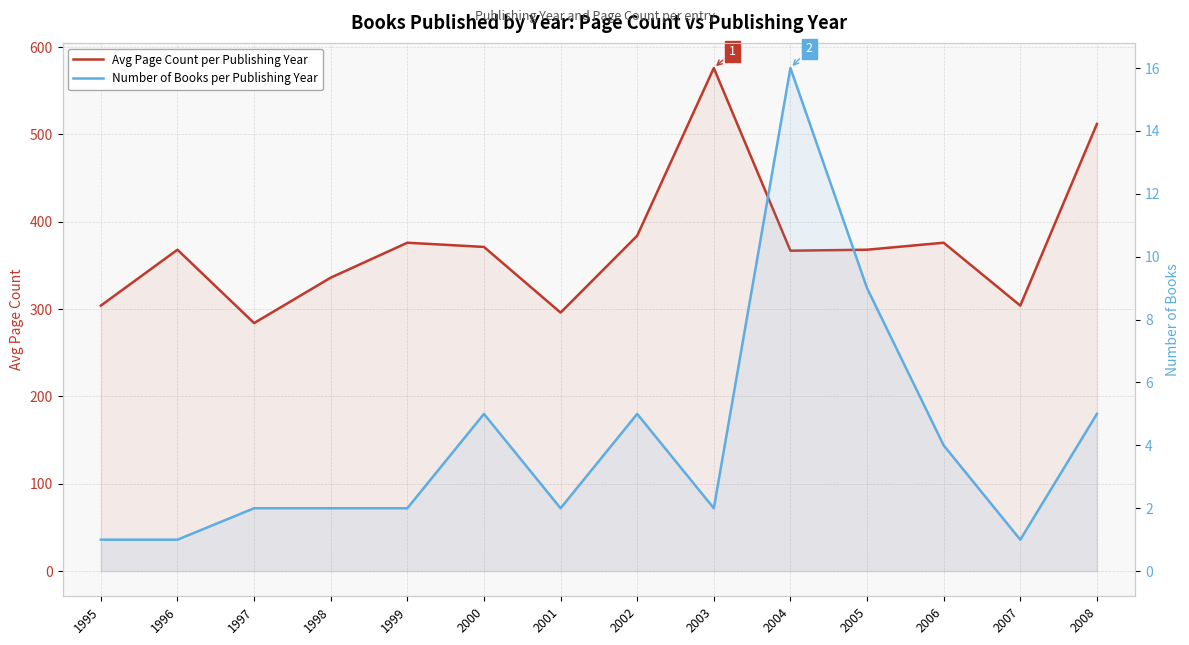

Where does the Number of Books per Publishing Year series first go above 2?

2000